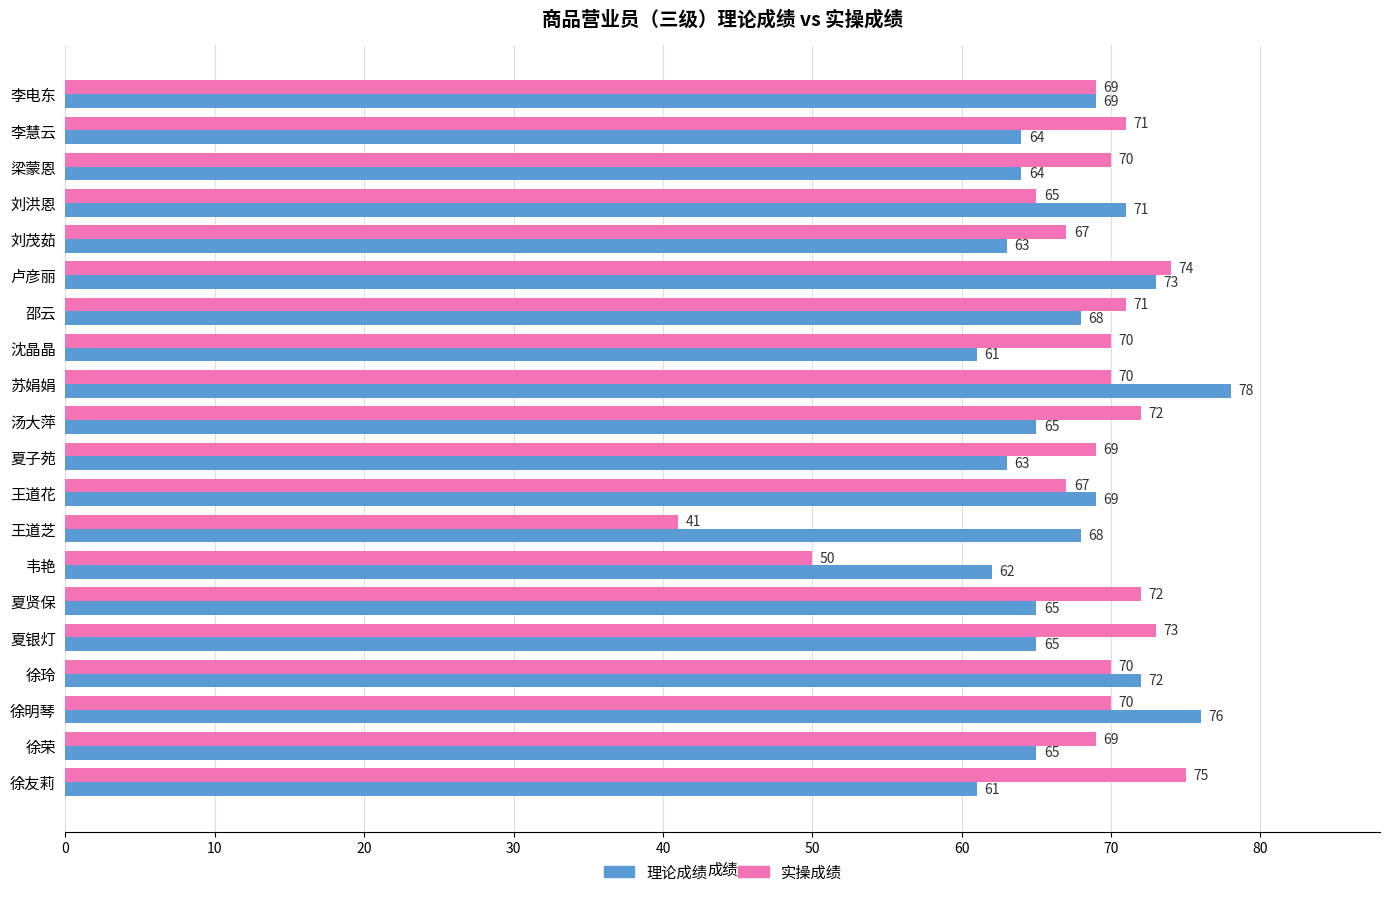

What is the difference between the highest and lowest values at 梁蒙恩?

6